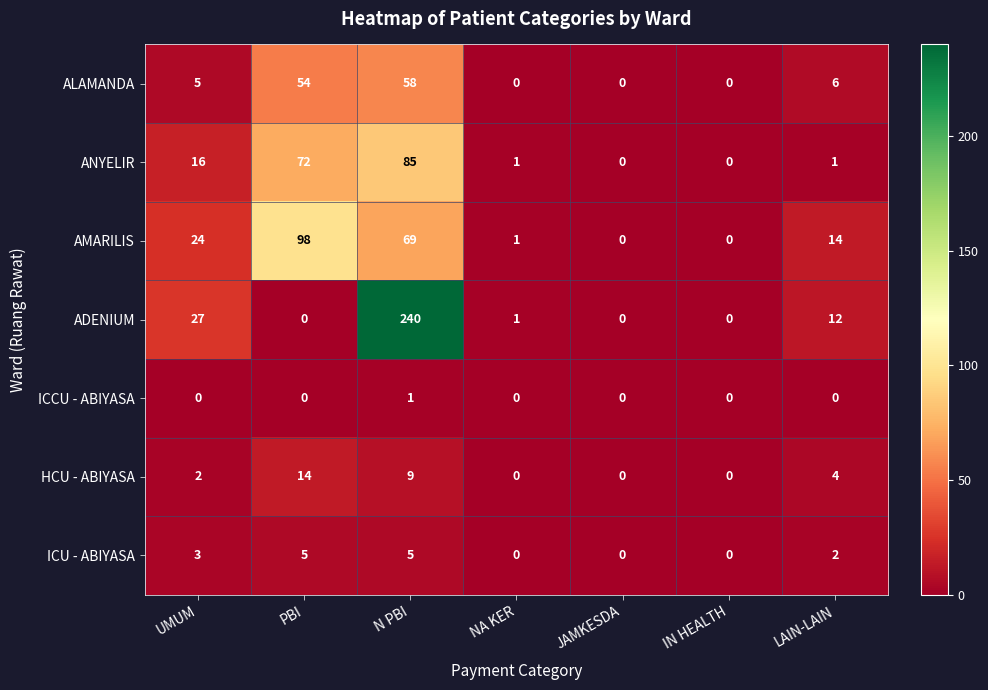

Which series has the widest spread of values?

ADENIUM